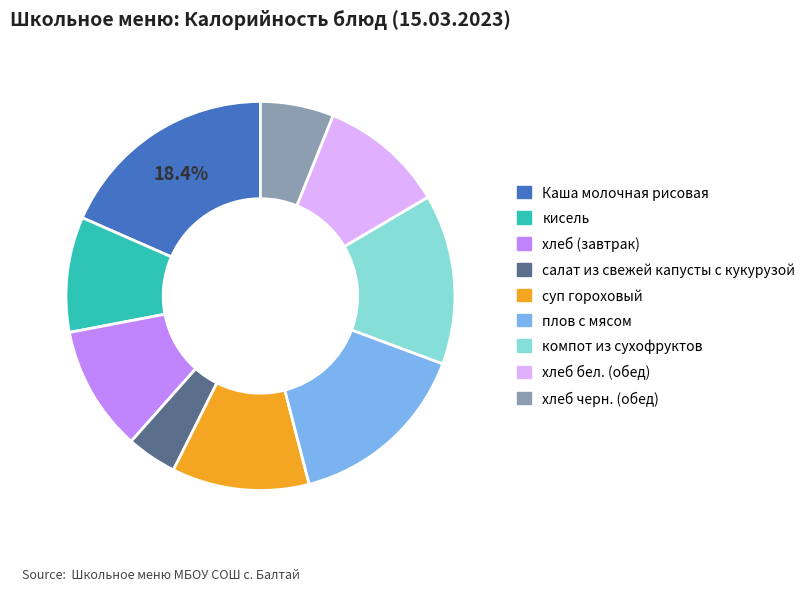

Is it true that Каша молочная рисовая is 13% of the pie?

False